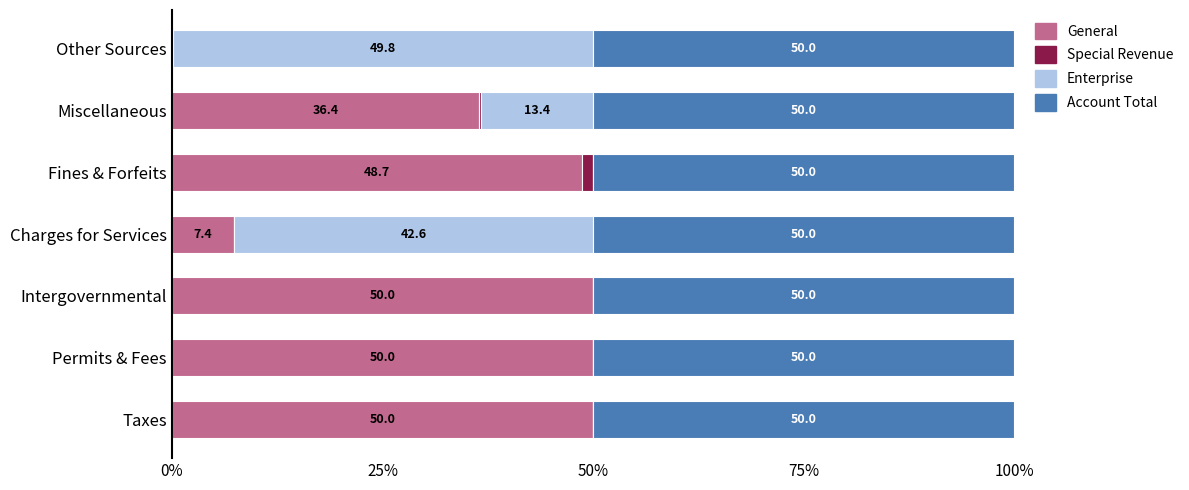

What value does the General series have at Permits & Fees?

50.0